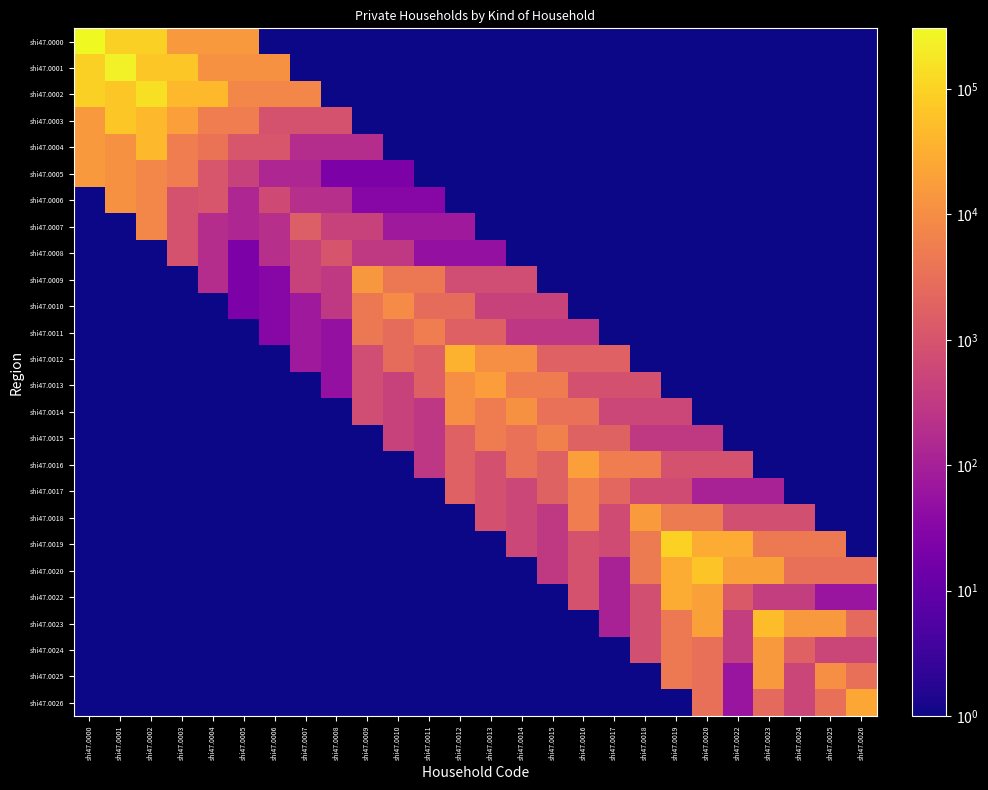

What is the spread (max minus min) of values at shi47.0026?

25291.0